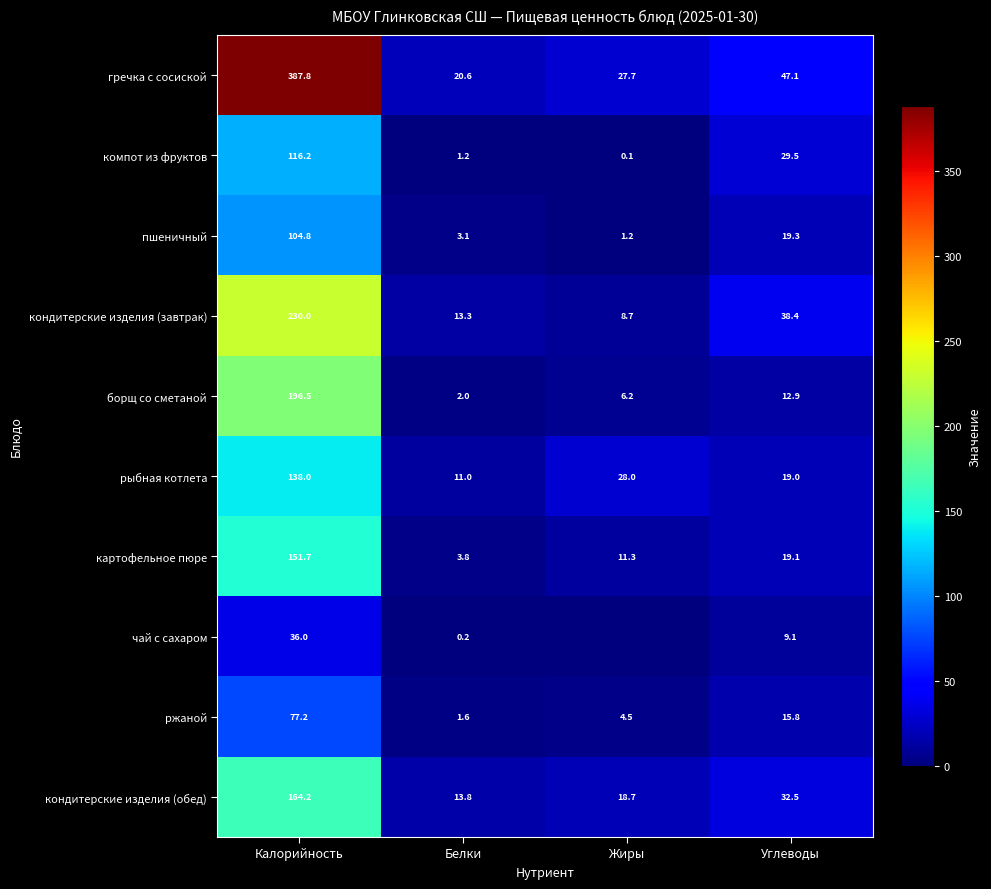

Rank the categories by картофельное пюре value from lowest to highest.

Белки, Жиры, Углеводы, Калорийность